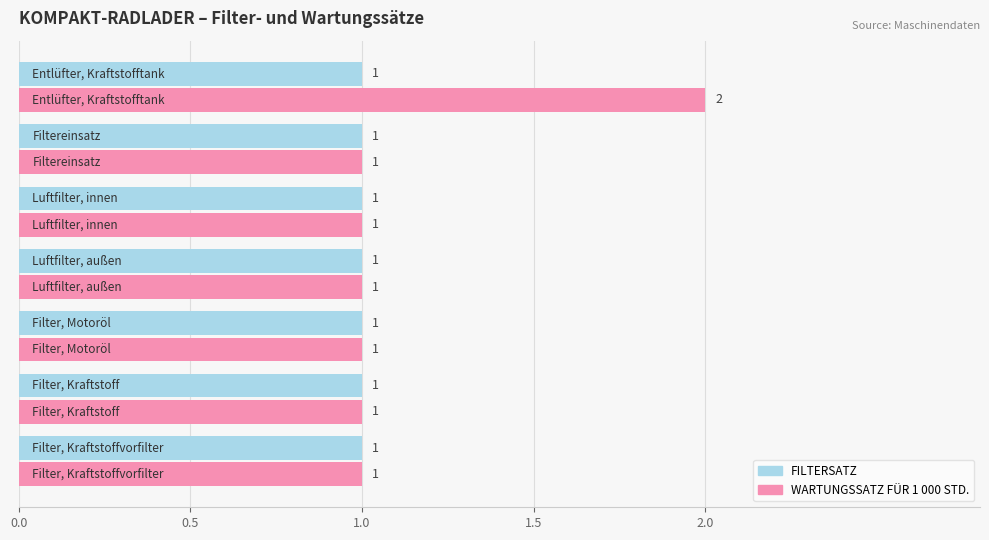

Count the number of categories in the chart.

7